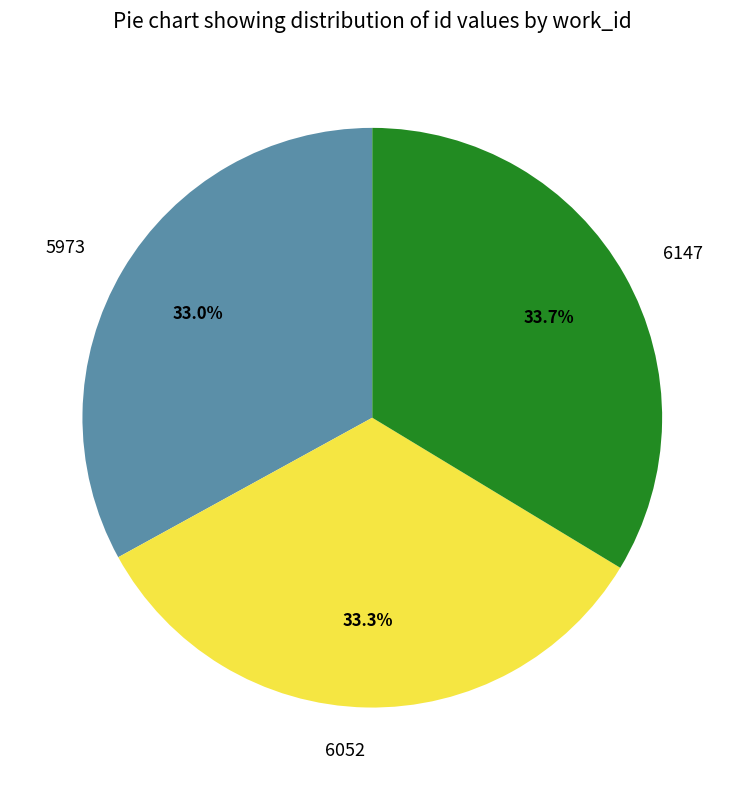

Approximately how many times larger is the value at 5973 compared to 6147?

1.0